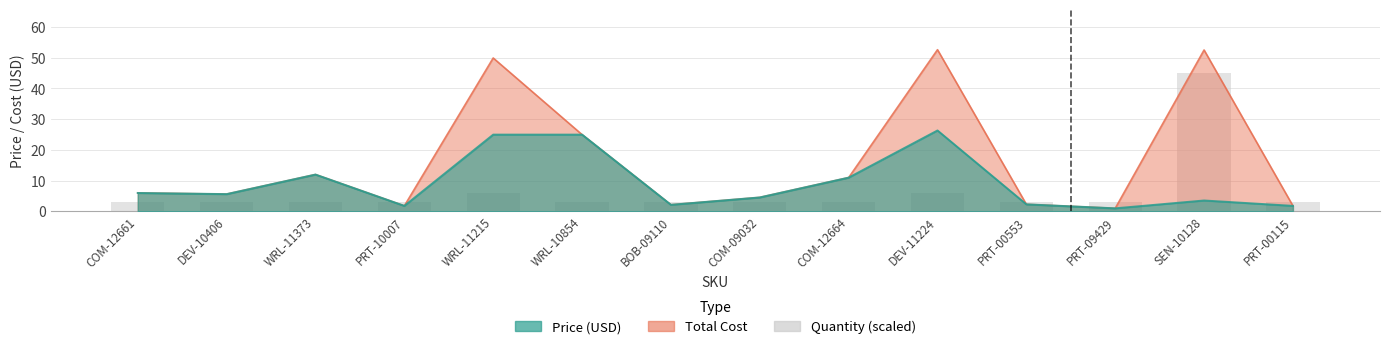

What is the value of the 3rd bar from the left?

3